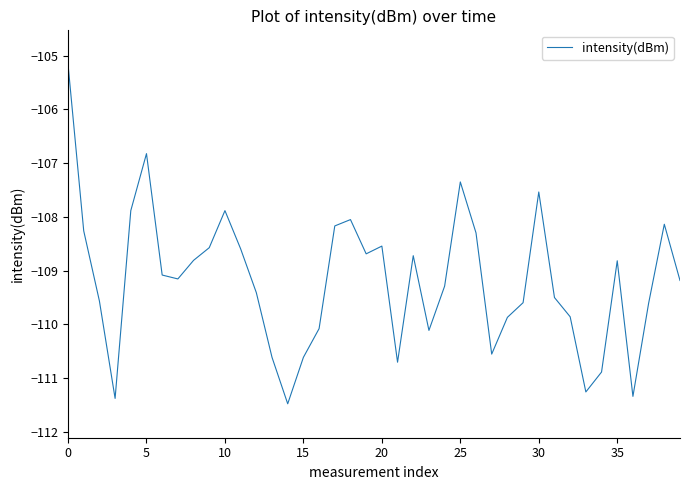

What is the difference between the maximum and minimum values?

6.3